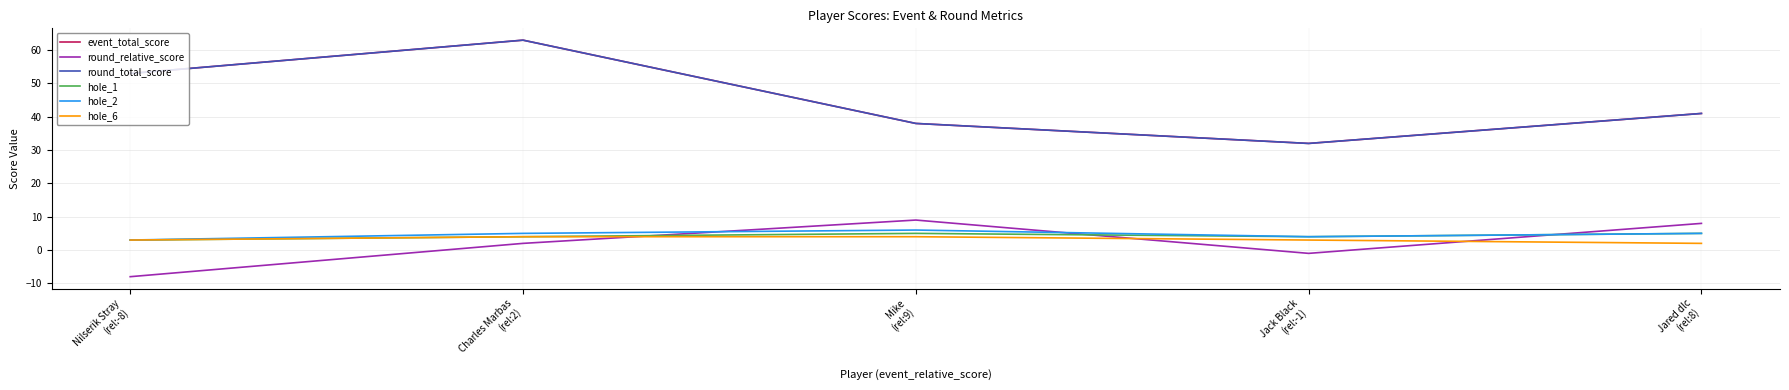

What is the total value across all series at Charles Marbas
(rel:2)?

141